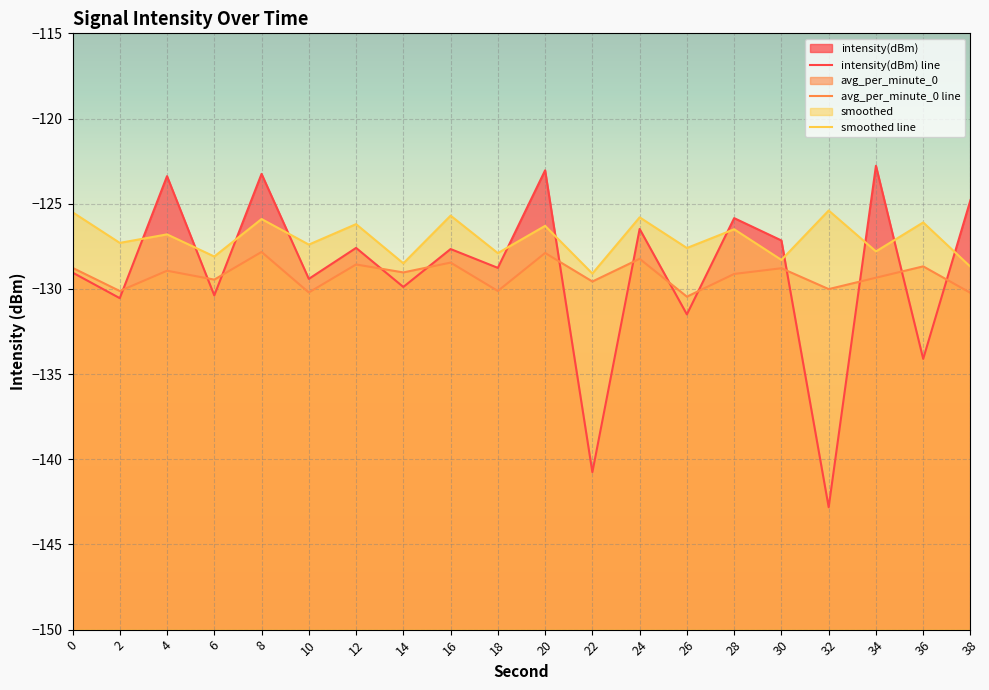

The value of smoothed line at 26 is -127.6. True or false?

True